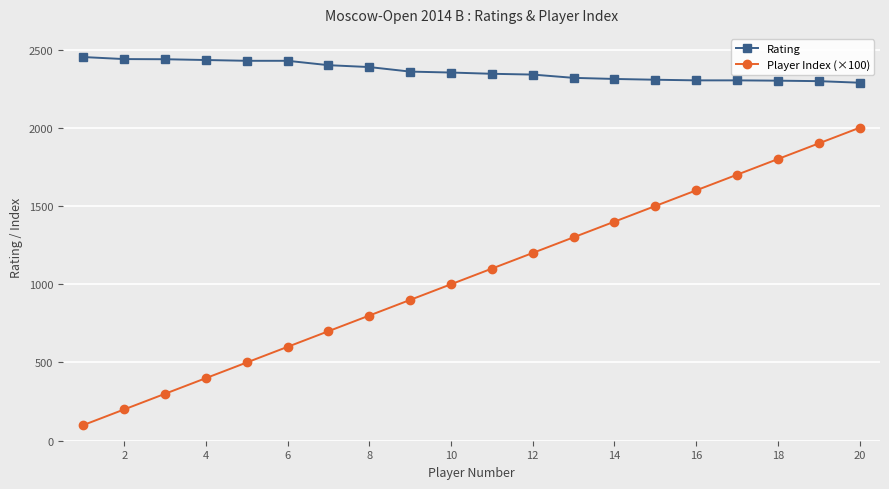

Which series has the largest total across all categories?

Rating